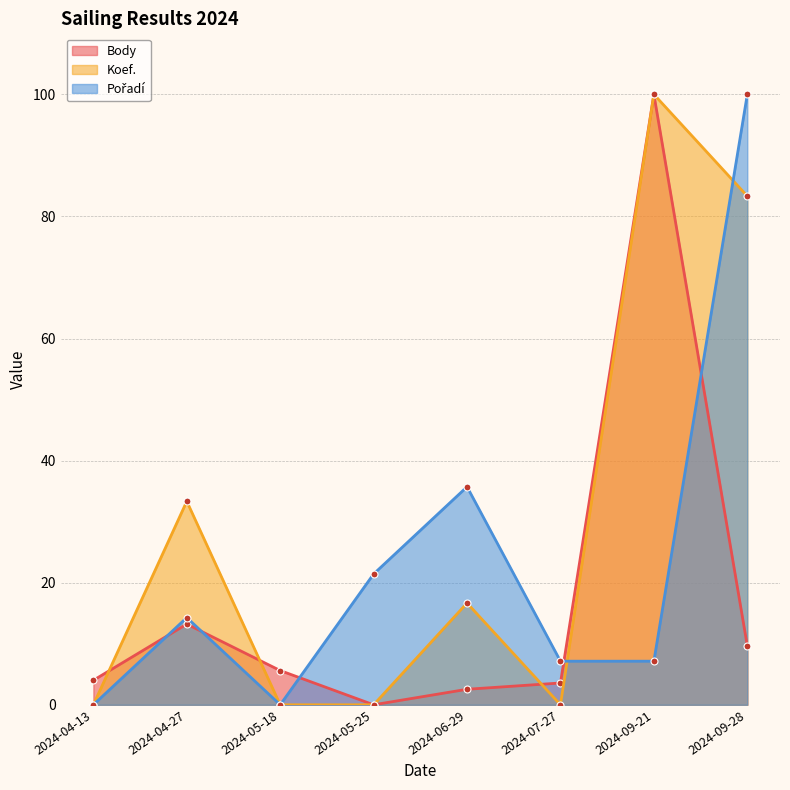

At which label does Pořadí first exceed 14?

2024-04-27